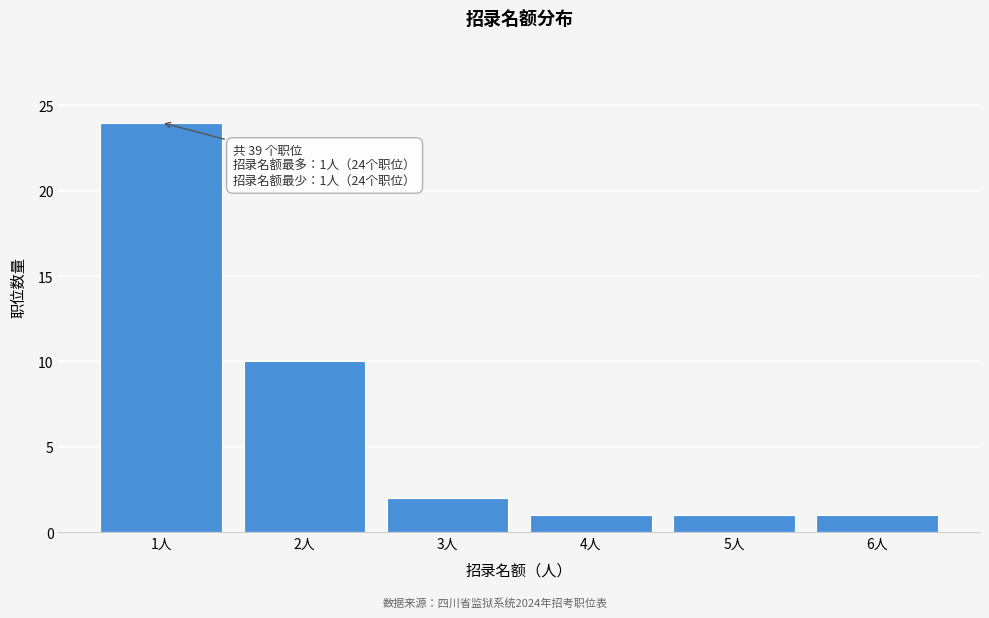

Reading left to right, extract all data points from this chart.

1人=24	2人=10	3人=2	4人=1	5人=1	6人=1